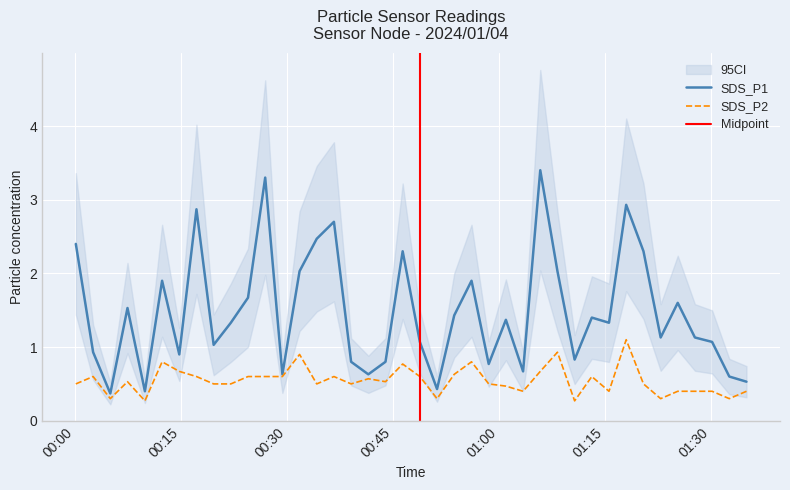

How many series are shown in this chart?

2